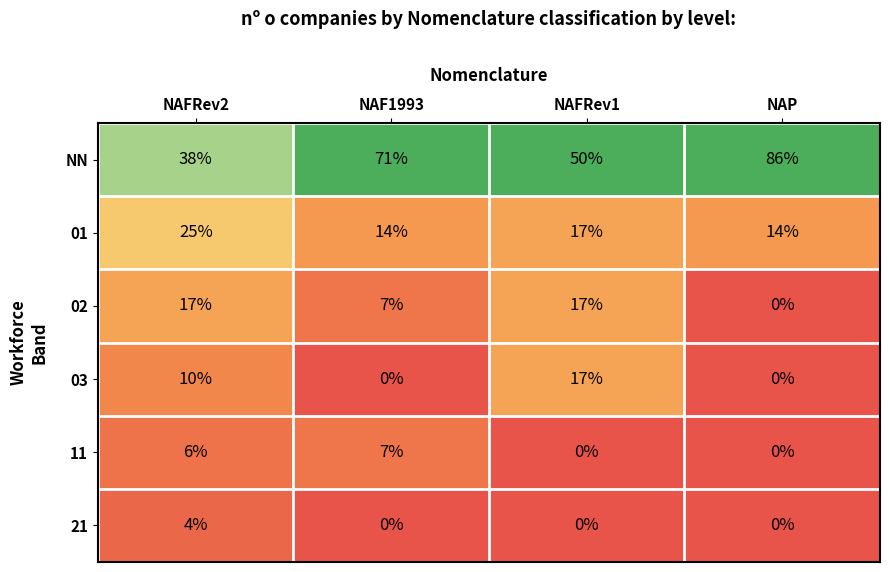

What is the difference between the highest and lowest values at NAFRev1?

50